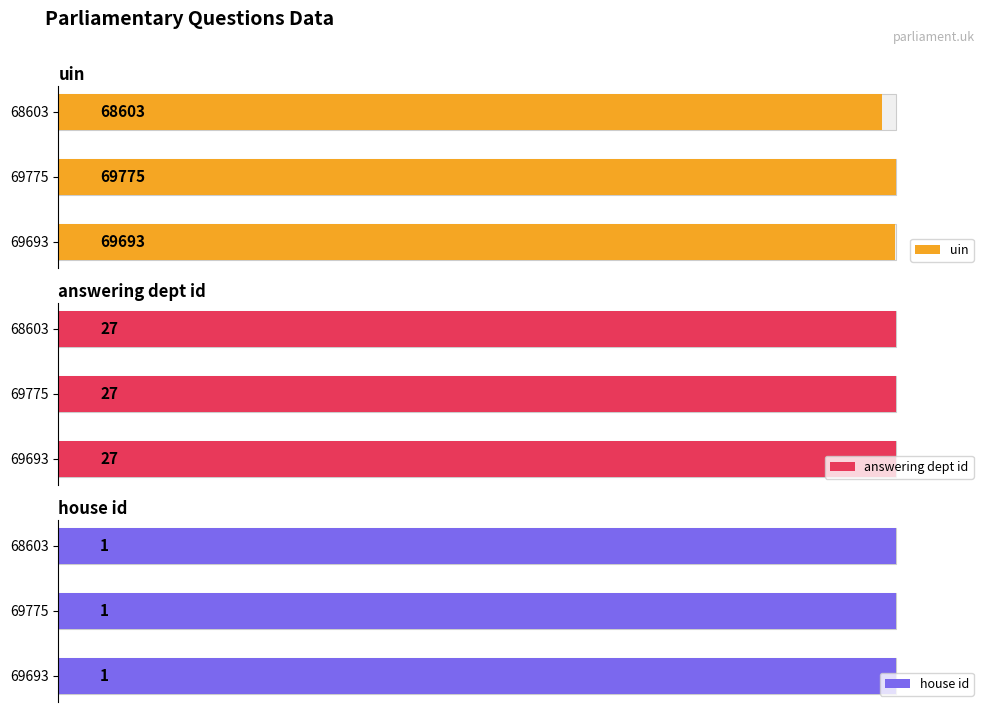

Does the chart contain any negative values?

No